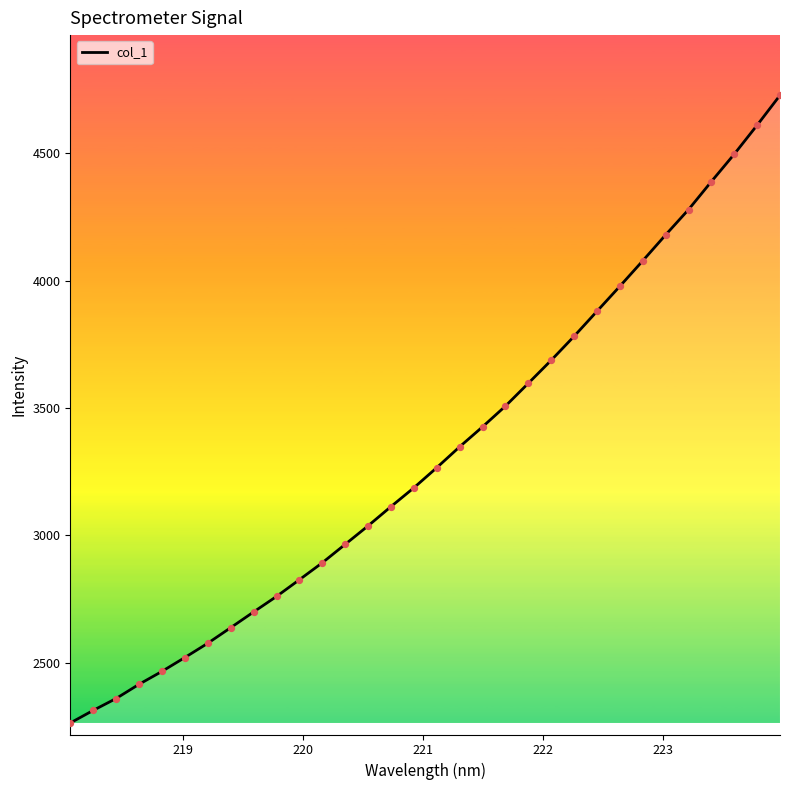

What is the smallest value displayed?

2263.4